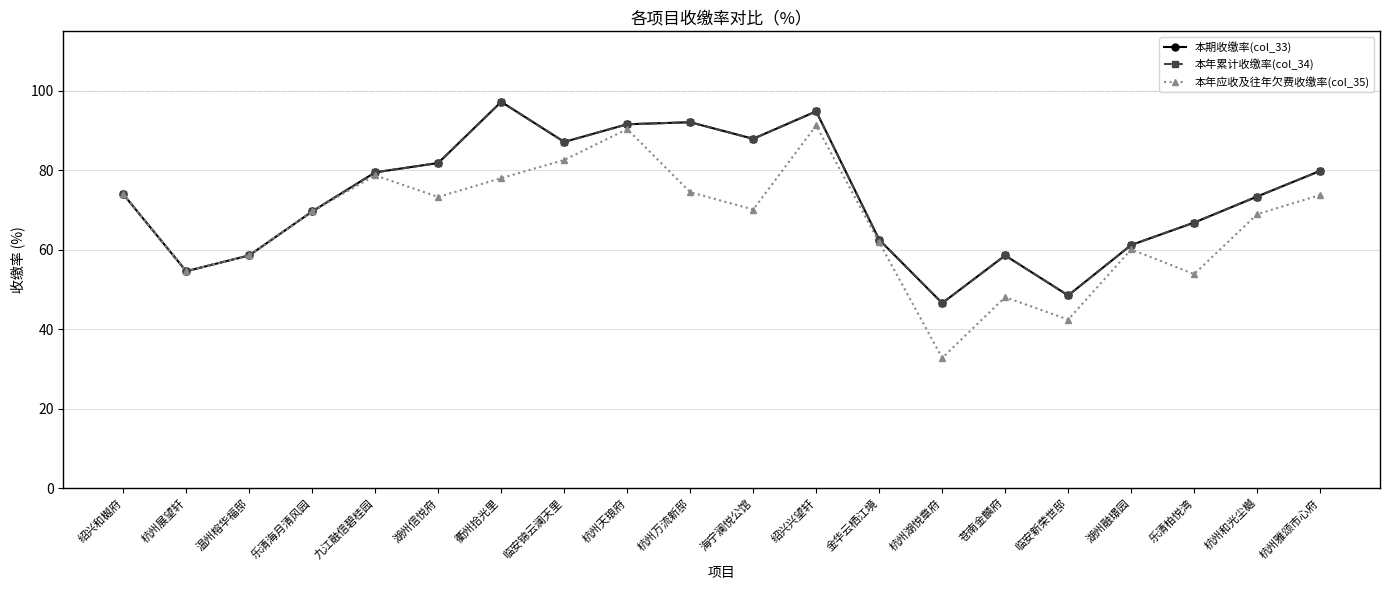

At which category does the chart reach its peak across all series?

衢州拾光里